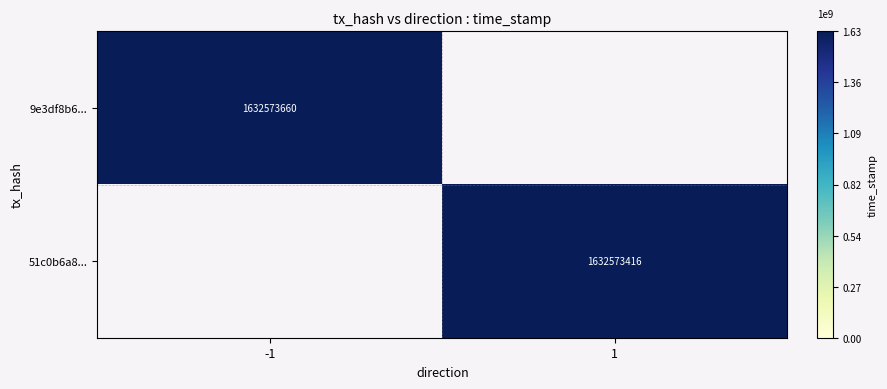

True or false: 51c0b6a8d2f51231916aeb924839b3e6ad13e6d has a value of 0.4 at direction.

False